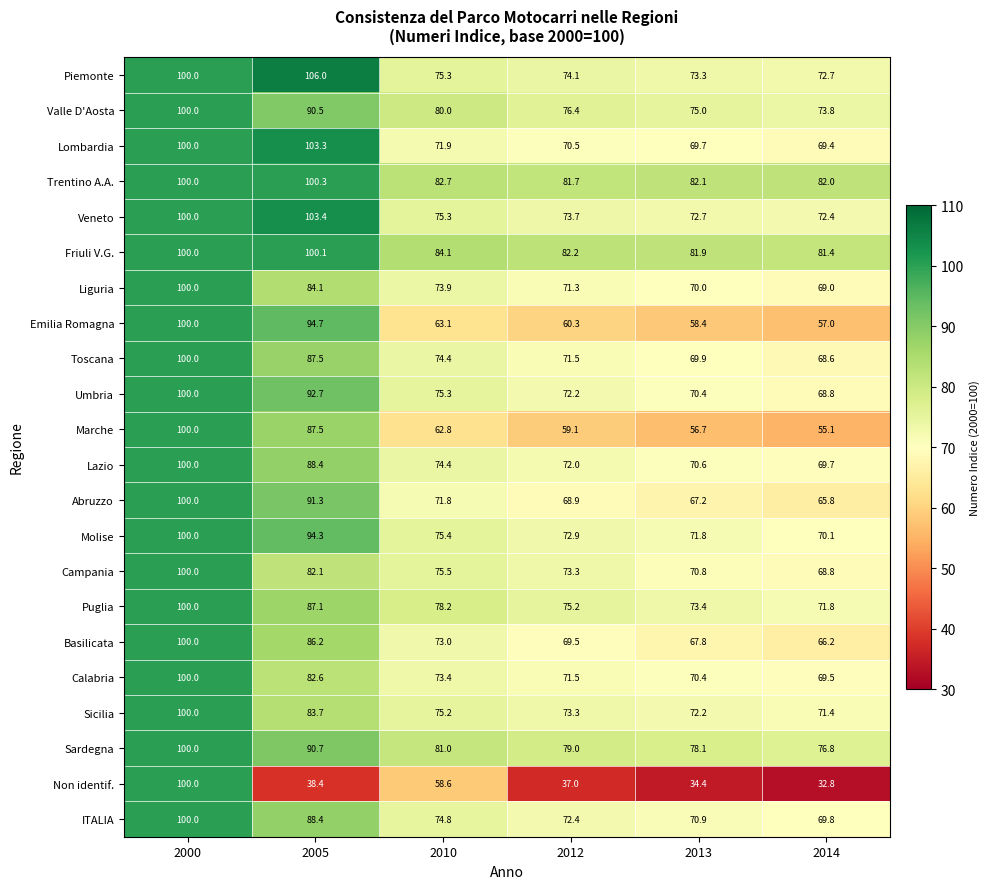

The Puglia series shows 87.1 at 2005. True or false?

True